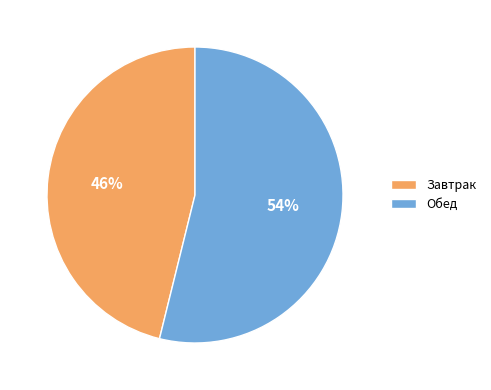

What percentage is the Завтрак slice, to the nearest percent?

46%